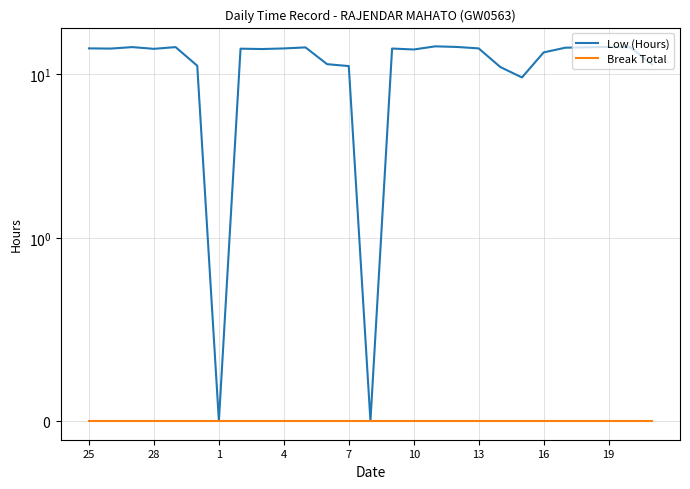

Where is the first local minimum for Low (Hours)?

28